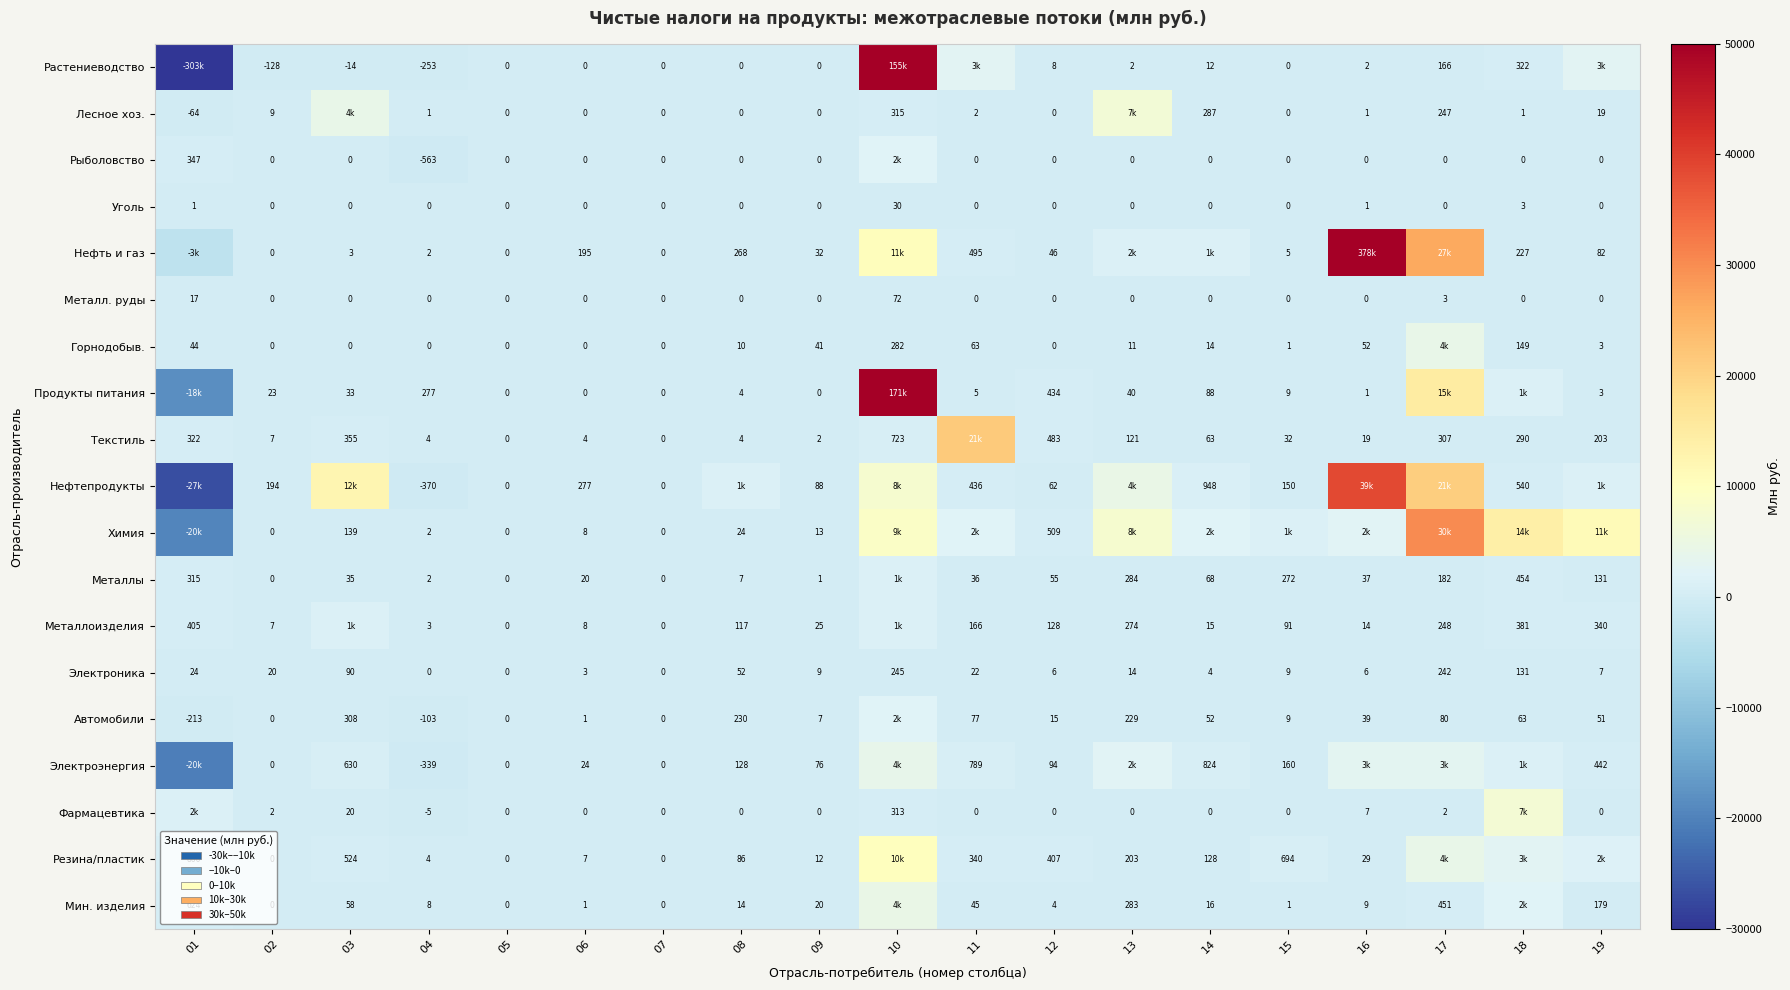

What is the difference between the highest and lowest values at 06?

277